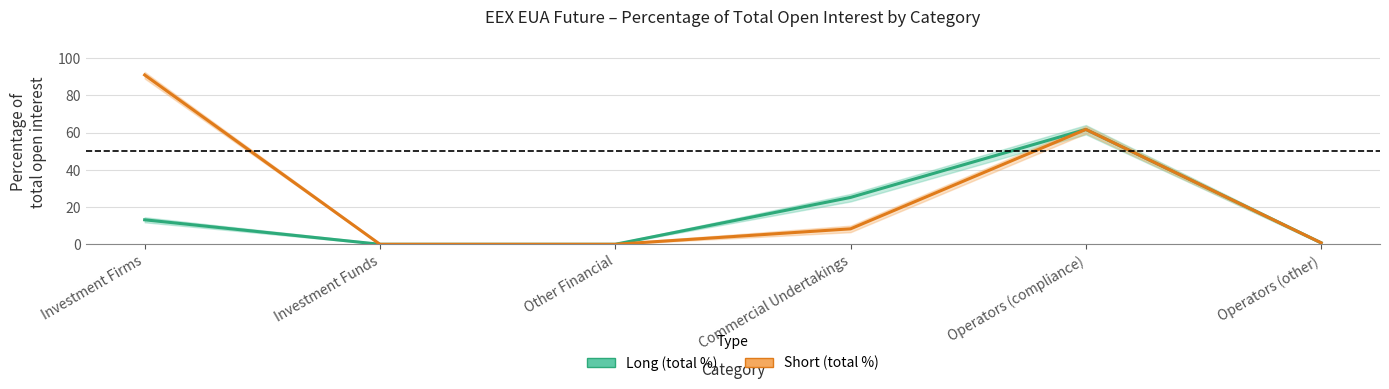

What is the value of the Long (total %) point at the 1st from the left?

13.2